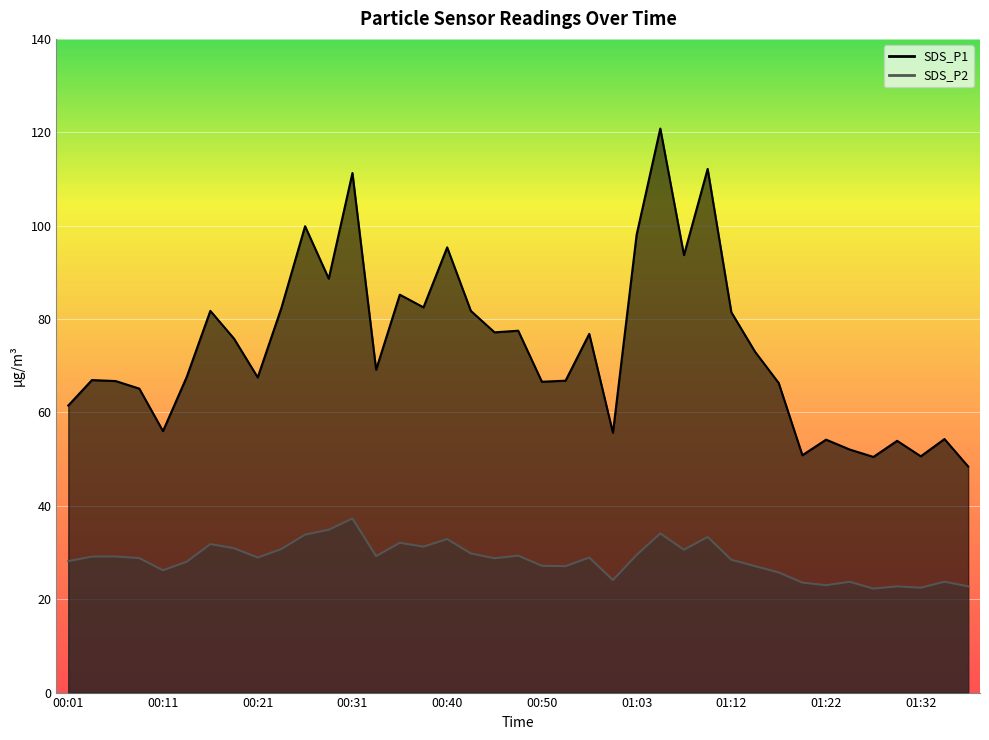

At which category is the sum across all series the highest?

01:05